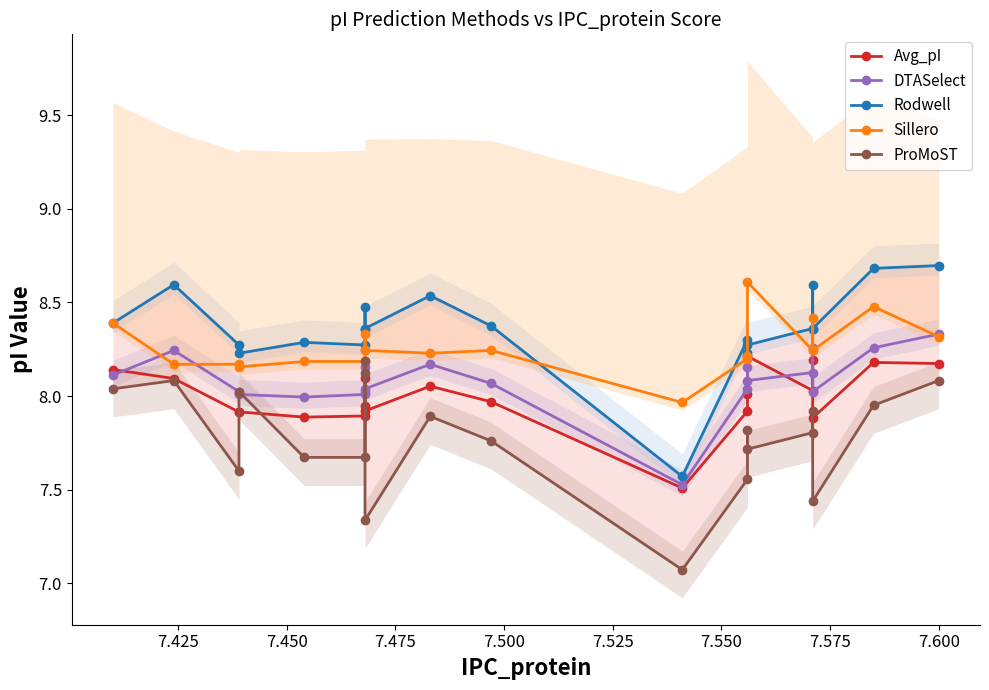

Is the value of Rodwell at 7.550 greater than the value of ProMoST at 13?

Yes